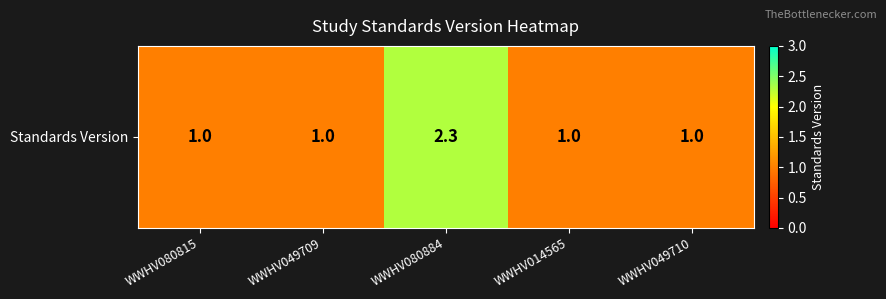

What is the sum of all values?

6.3